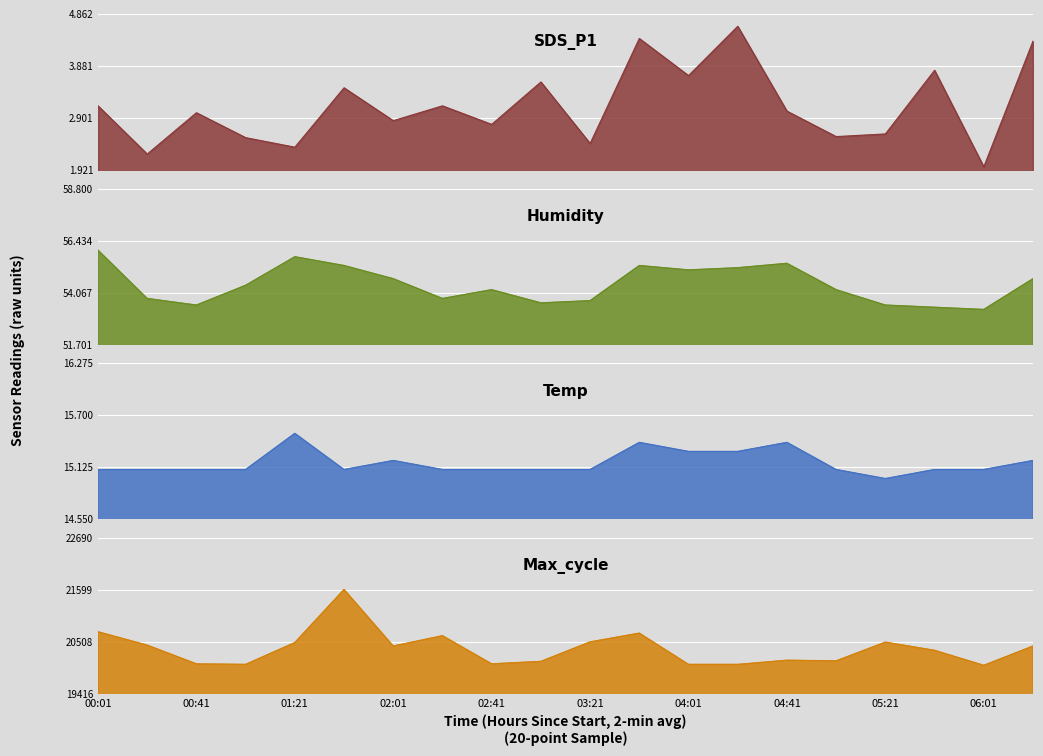

At which category does the chart reach its minimum across all series?

06:01